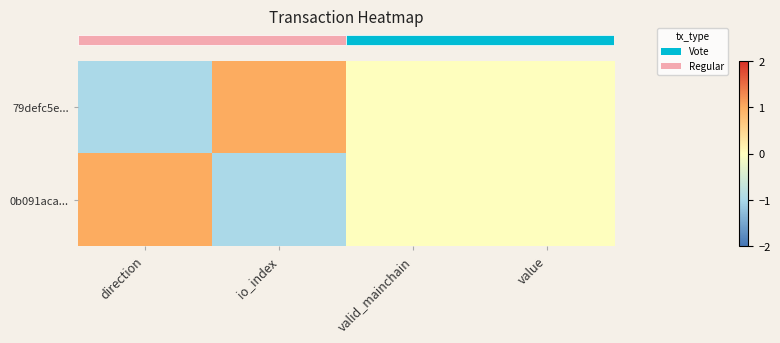

Between value and io_index, which is larger?

io_index